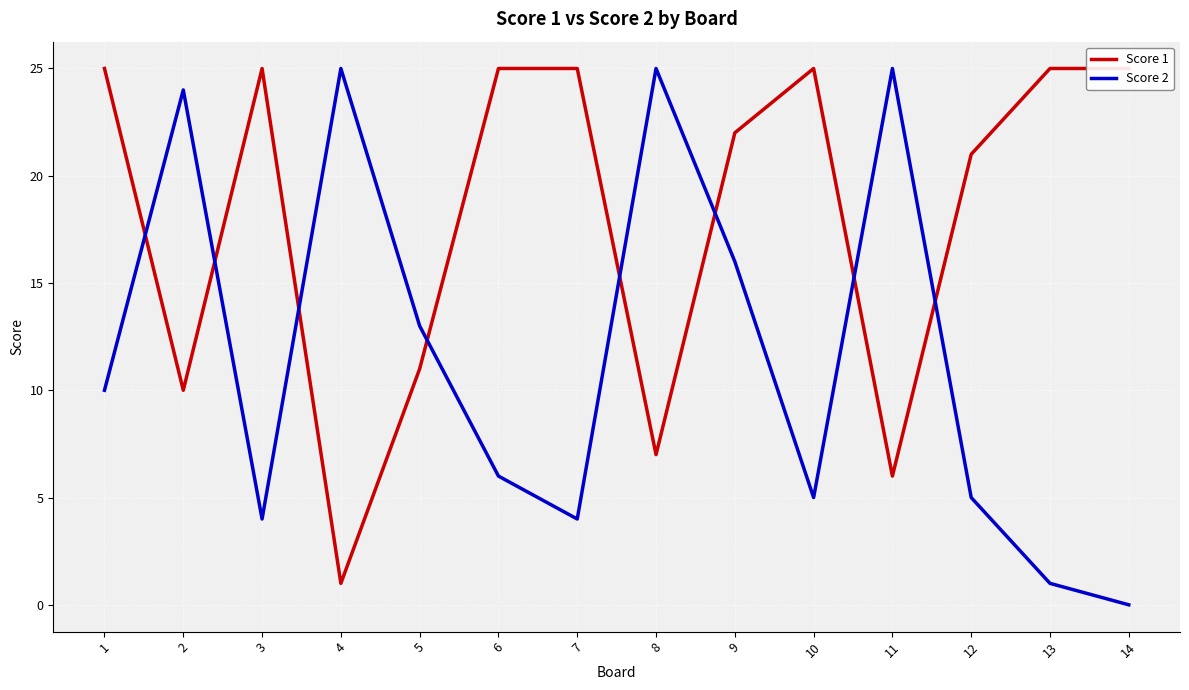

Is it true that Score 2 equals 4 at 3?

True